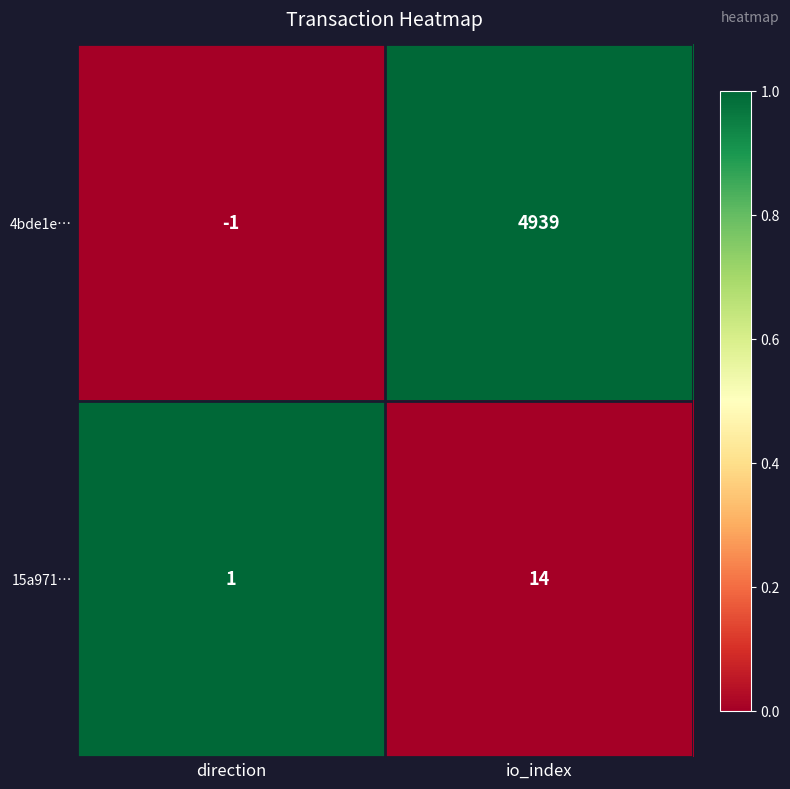

At which category is the sum across all series the highest?

io_index